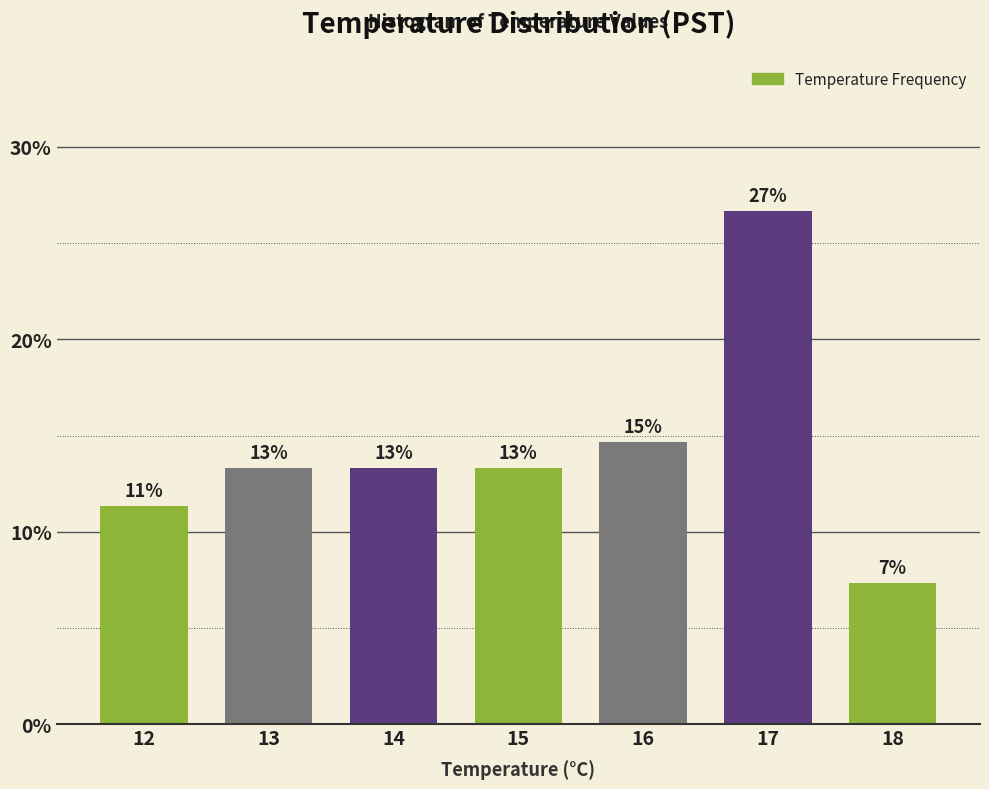

Does the chart contain any negative values?

No